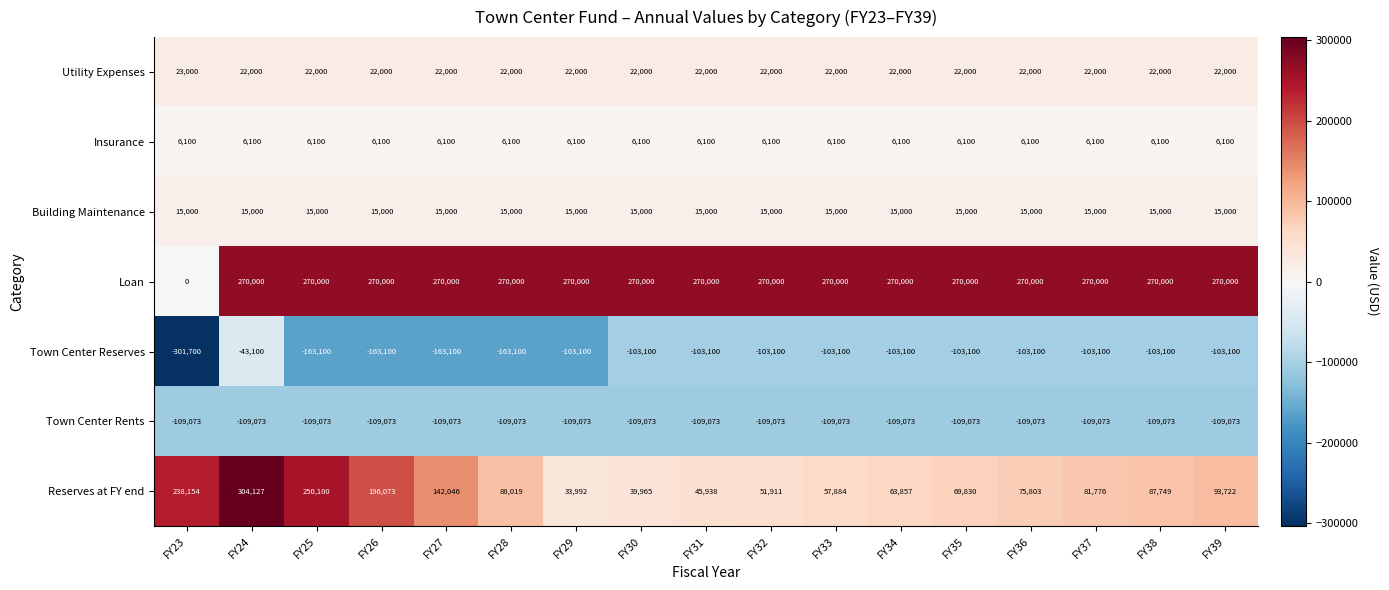

What is the minimum value for Utility Expenses?

22000